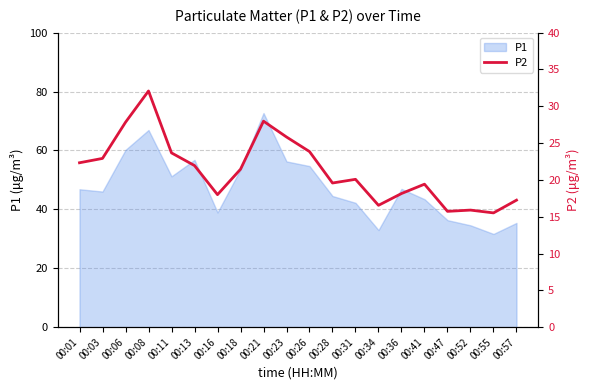

Where is the data nearest to the value 23?

00:03